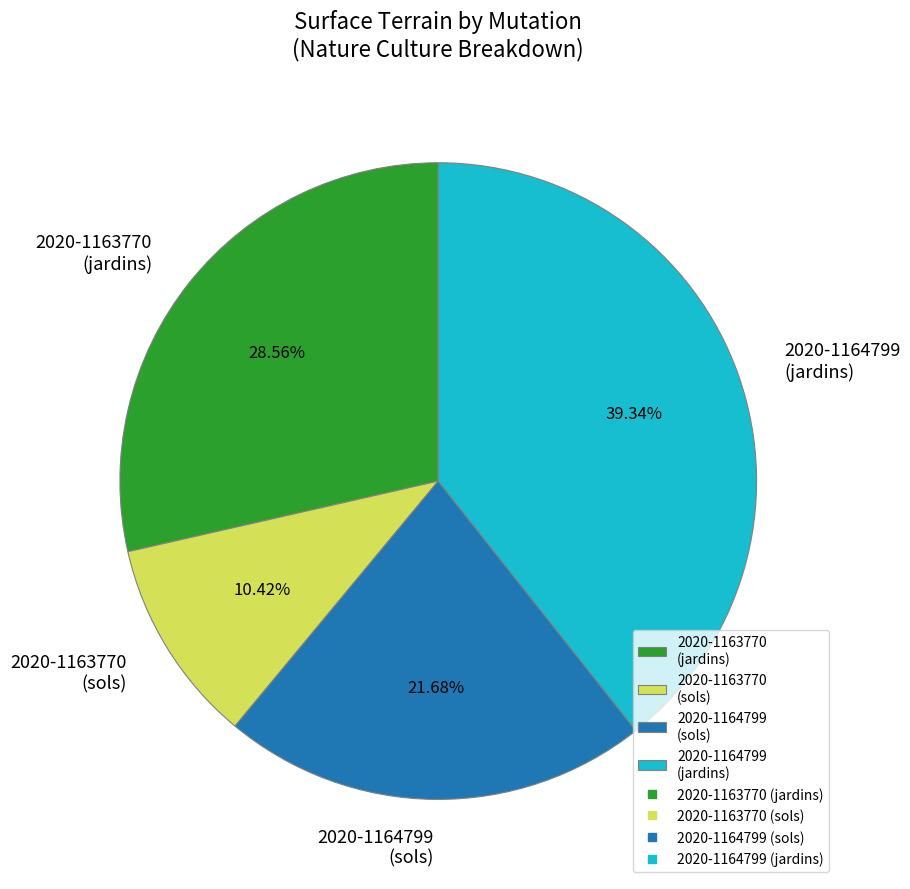

How many slices are in this pie chart?

4